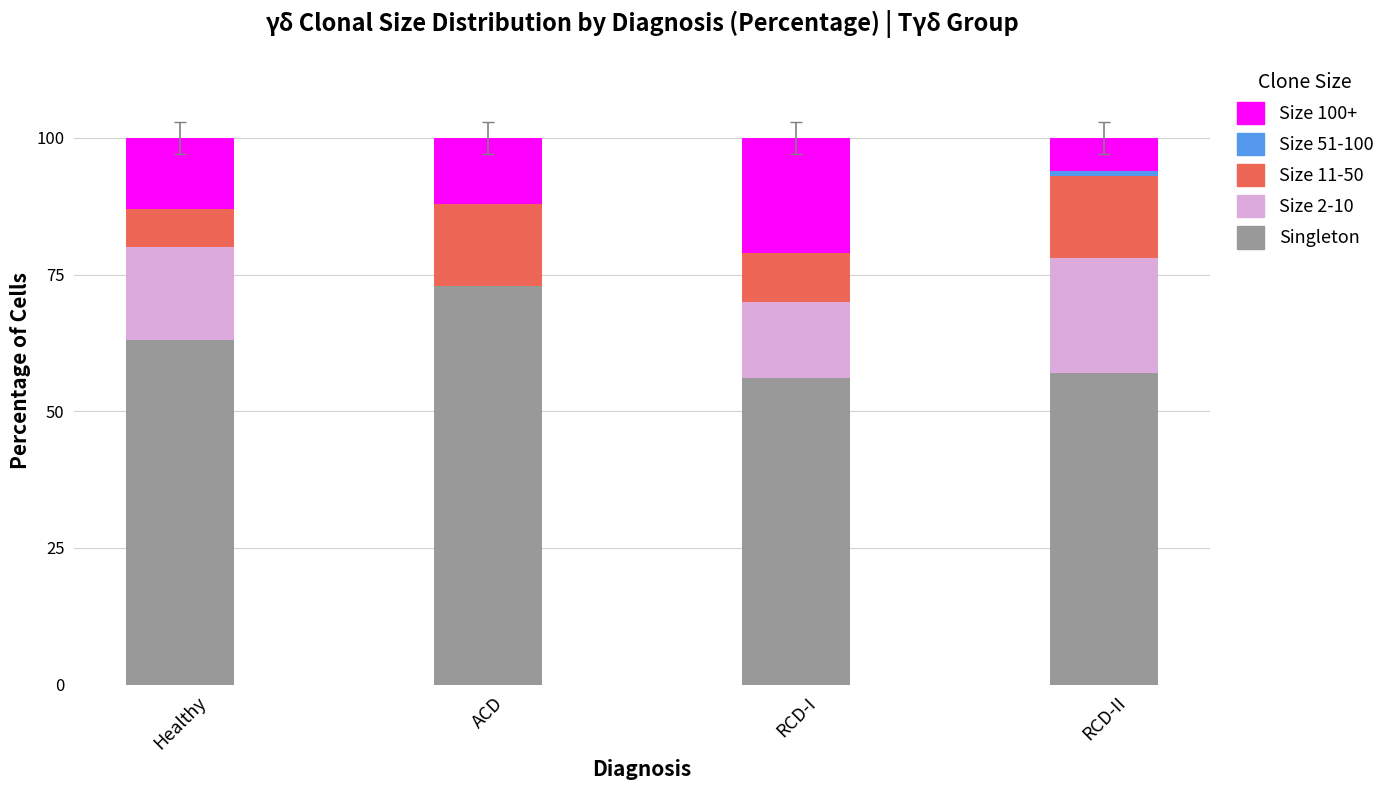

What is the total value across all series at RCD-I?

100